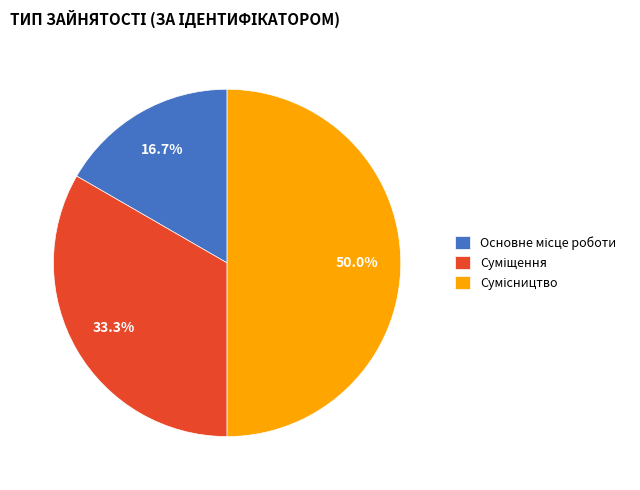

Count the number of slices in the pie.

3